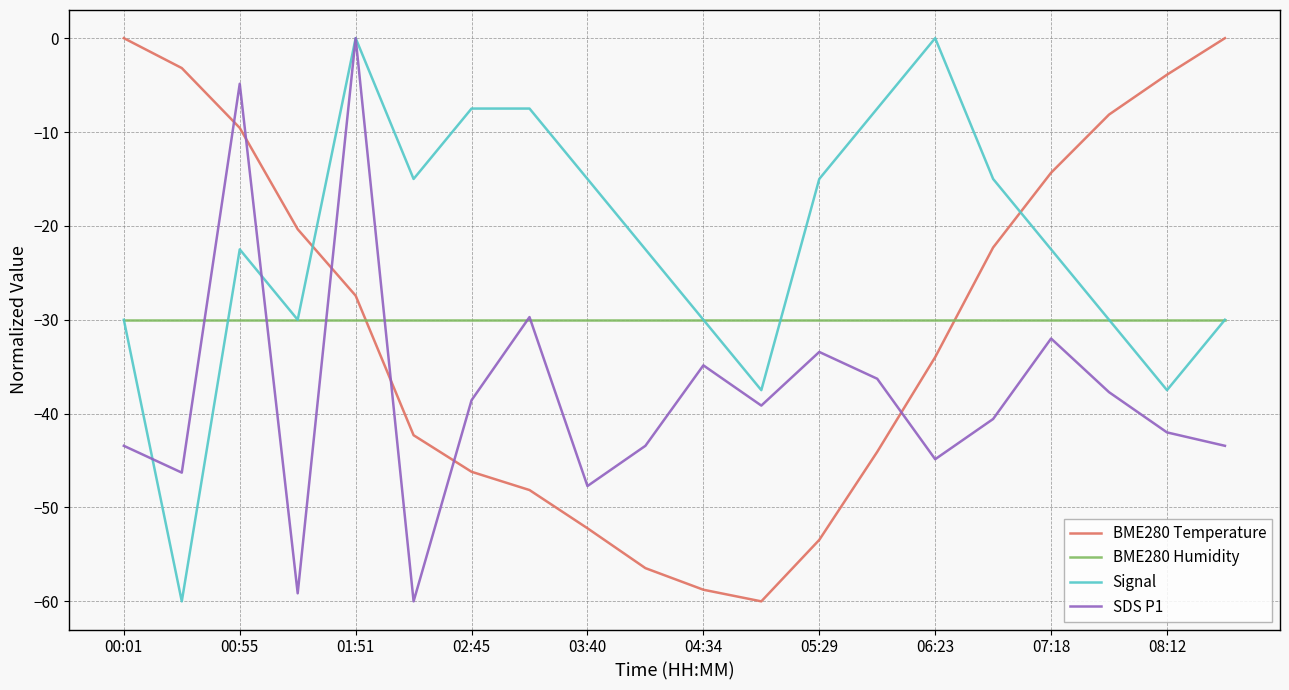

How many times do BME280 Humidity and BME280 Temperature cross each other?

2